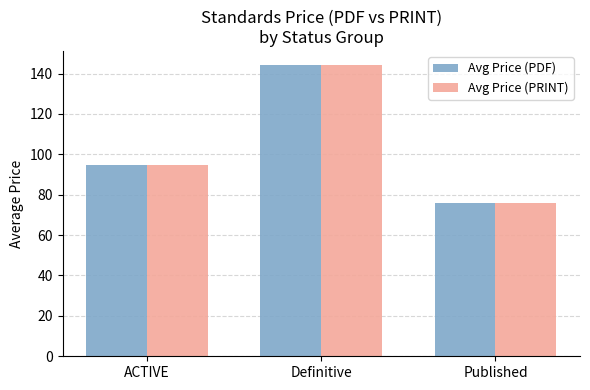

At which category is the sum across all series the highest?

Definitive